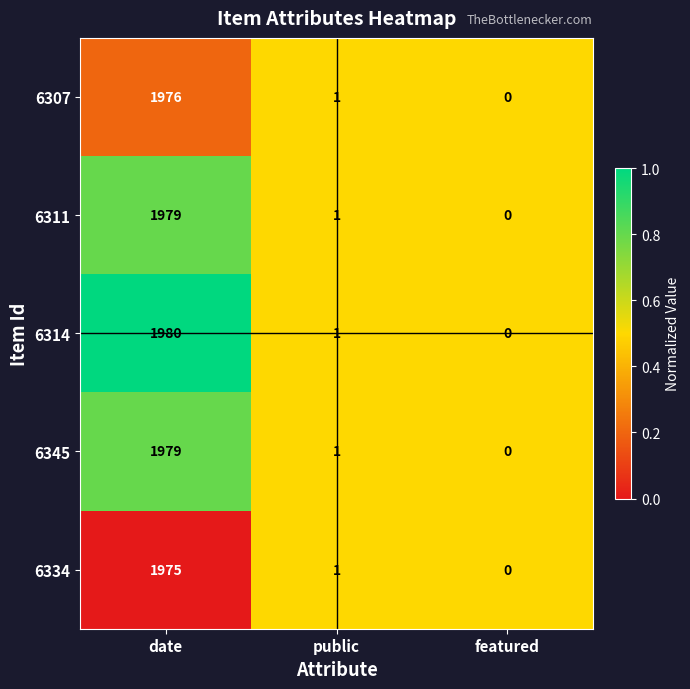

What is the total value across all series at public?

5